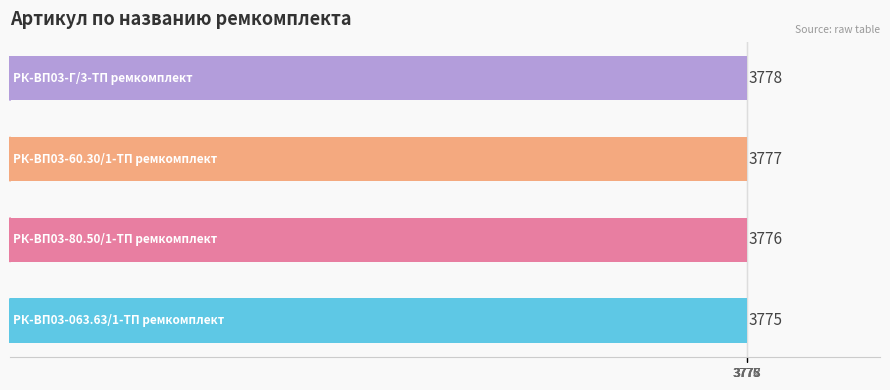

Reading top to bottom, transcribe all the data shown in this chart.

3778	3777	3776	3775